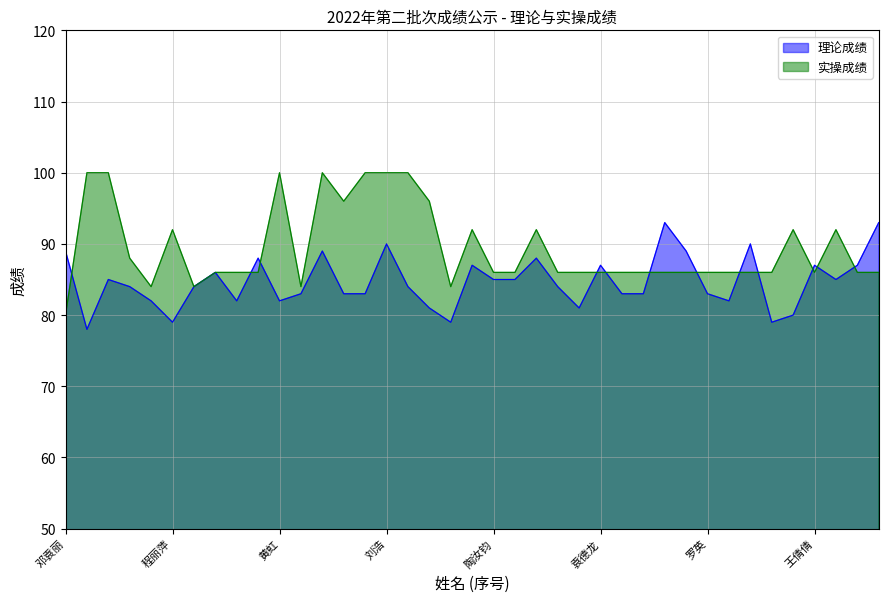

Reading left to right, what are all the values shown in this chart?

理论成绩: 邓袁丽=89	翟守宏=78	叶明明=85	张继红=84	陈树辉=82	程丽萍=79	丁香楠=84	杜琴琴=86	管静生=82	黄从林=88	黄虹=82	黄岚=83	黄云=89	李海洋=83	李逸洪=83	刘浩=90	周泽香=84	陆中玲=81	桑翠影=79	苏蕴=87	陶汝钧=85	王姗姗=85	王守美=88	吴雁=84	夏琴=81	袁德龙=87	张礼军=83	周洪峰=83	周荣=93	郭希薇=89	罗英=83	毛建=82	孙军=90	田敏=79	王家云=80	王倩倩=87	孙蕾=85	杨礼宏=87	隋懿=93
实操成绩: 邓袁丽=80	翟守宏=100	叶明明=100	张继红=88	陈树辉=84	程丽萍=92	丁香楠=84	杜琴琴=86	管静生=86	黄从林=86	黄虹=100	黄岚=84	黄云=100	李海洋=96	李逸洪=100	刘浩=100	周泽香=100	陆中玲=96	桑翠影=84	苏蕴=92	陶汝钧=86	王姗姗=86	王守美=92	吴雁=86	夏琴=86	袁德龙=86	张礼军=86	周洪峰=86	周荣=86	郭希薇=86	罗英=86	毛建=86	孙军=86	田敏=86	王家云=92	王倩倩=86	孙蕾=92	杨礼宏=86	隋懿=86